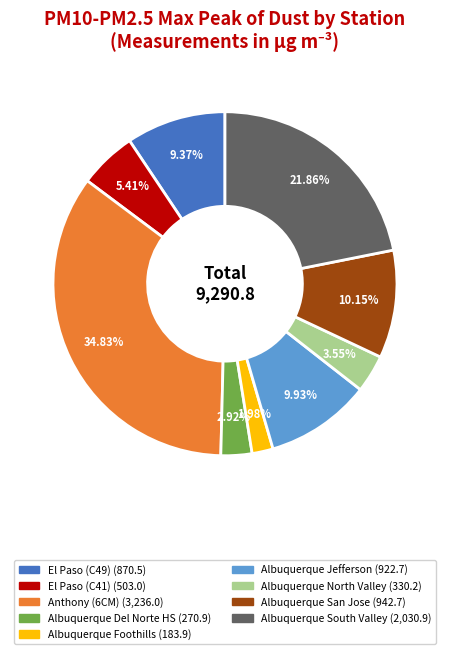

Does Albuquerque North Valley represent more than half of the total?

No